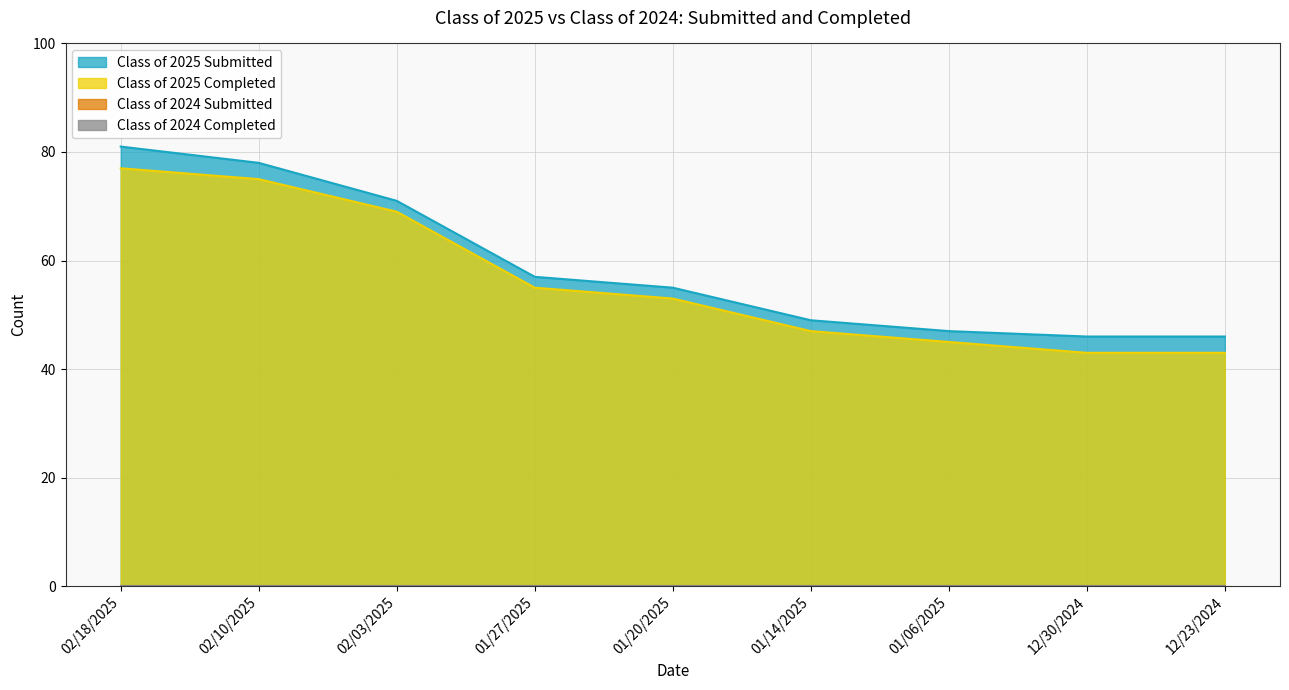

True or false: Class of 2025 Completed and Class of 2025 Submitted intersect in this chart.

False